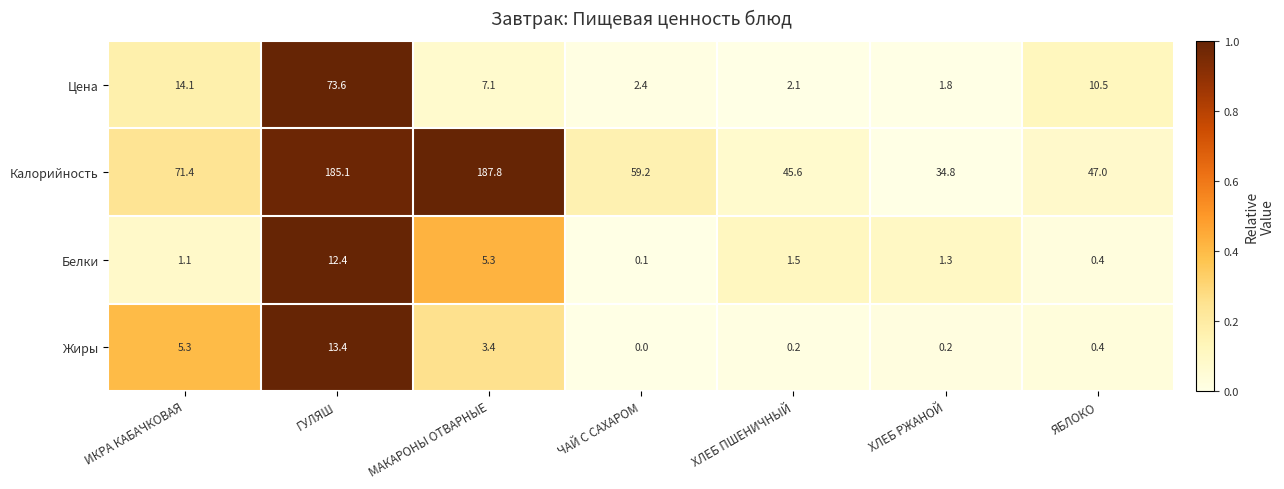

What is the greatest value displayed?

187.8